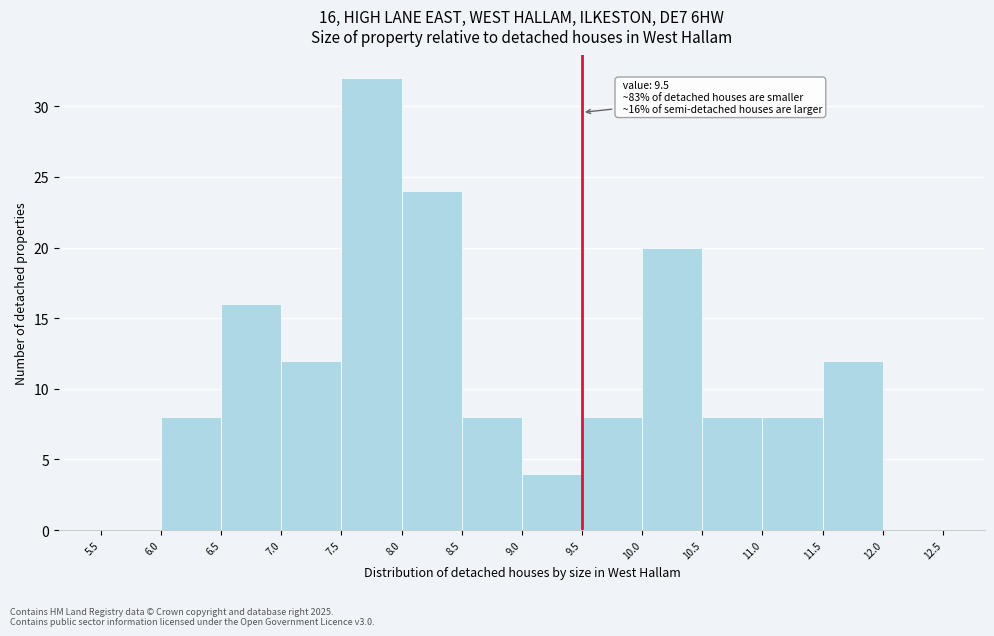

Over which range of the x-axis is the bar tallest?

7.5 to 8.0